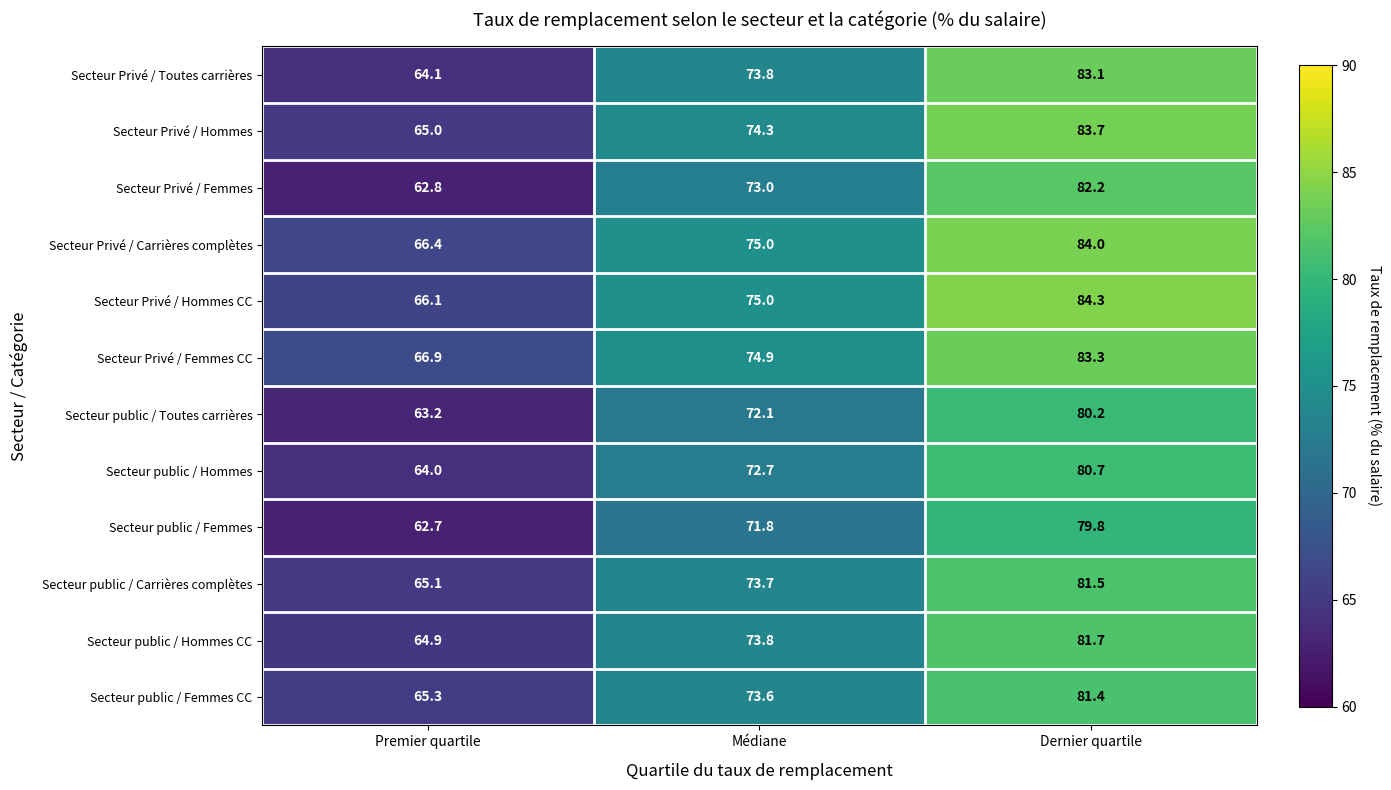

Which series has the widest spread of values?

Secteur Privé / Femmes